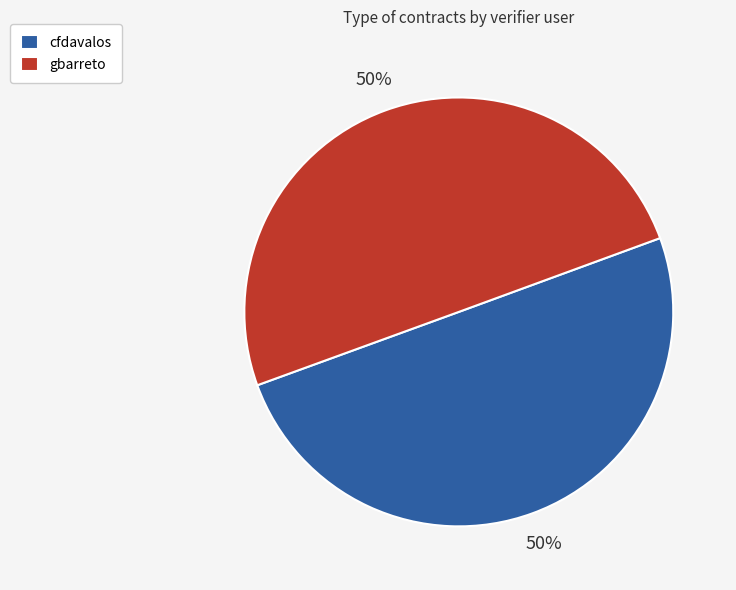

To the nearest percent, what is the combined percentage of cfdavalos and gbarreto?

100%